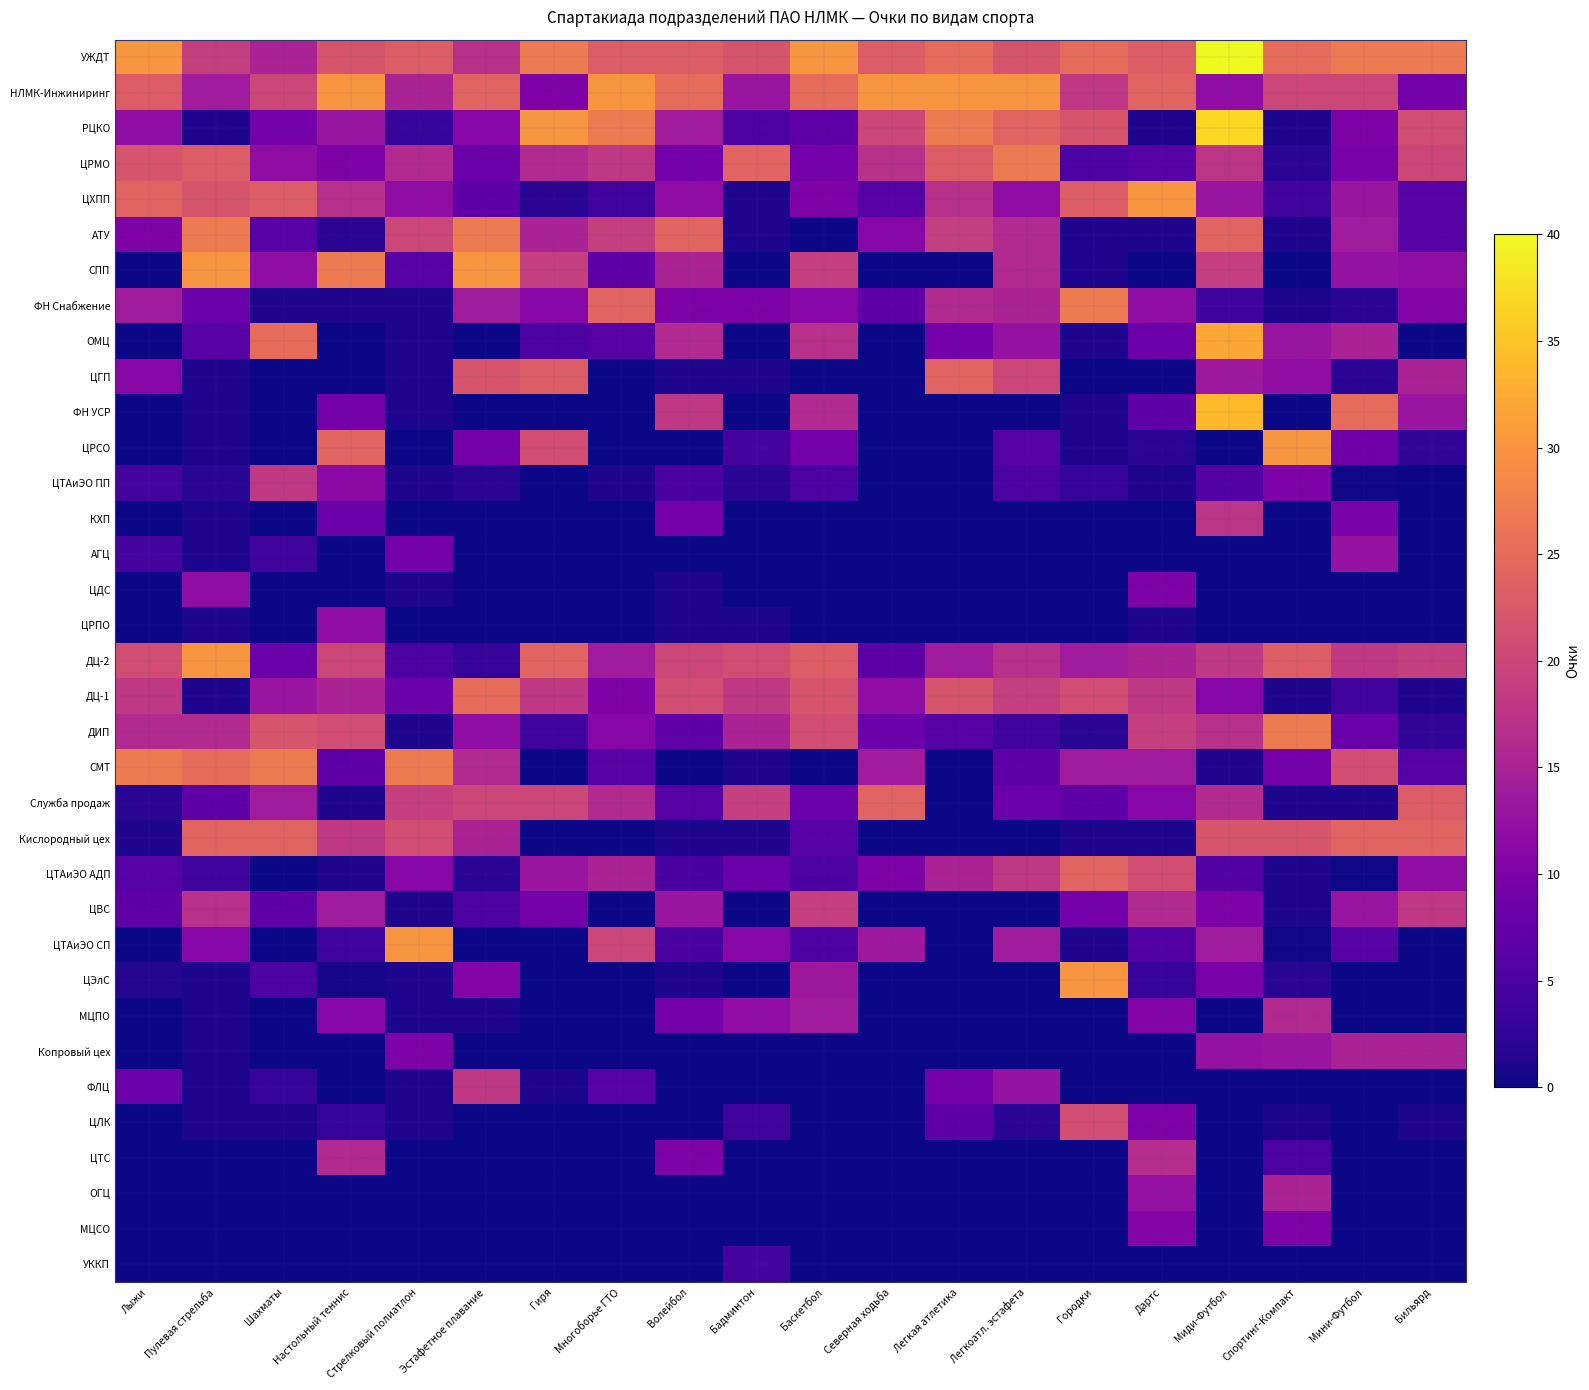

What is the greatest value displayed?

40.0